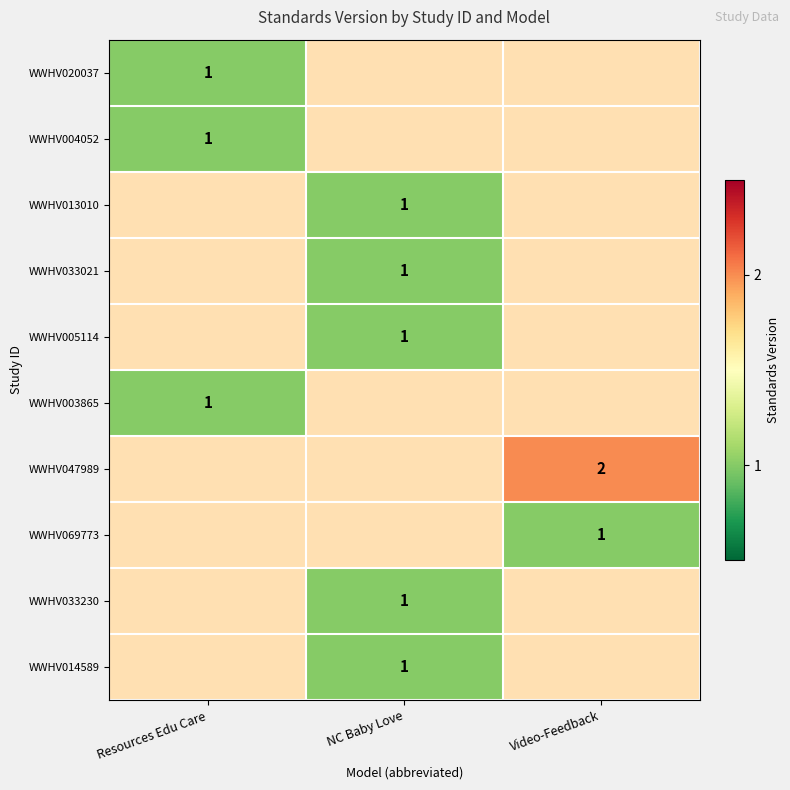

The WWHV004052 series shows 1 at Resources Edu Care. True or false?

True